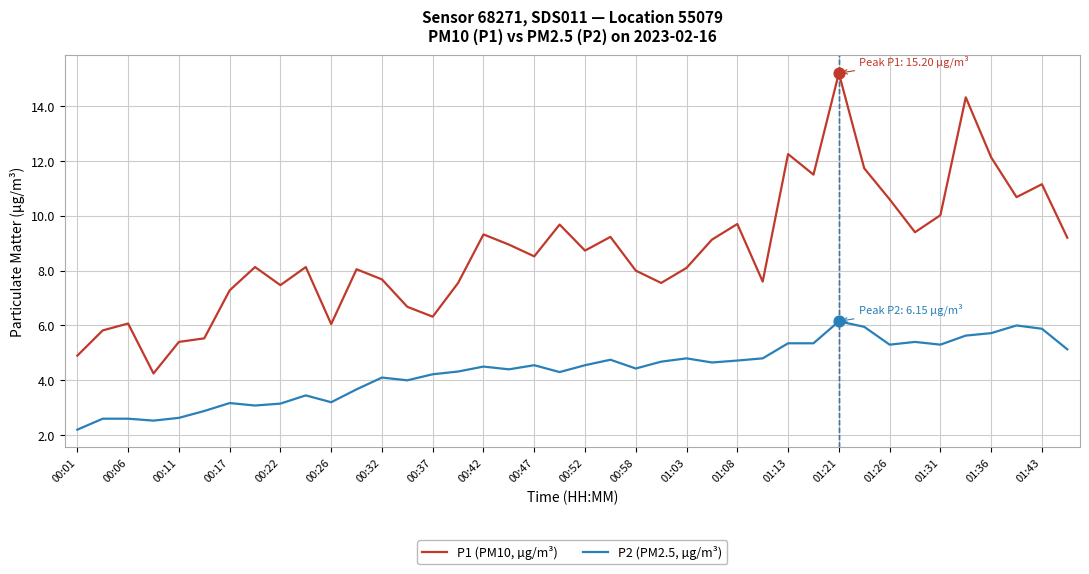

Which series has the largest total across all categories?

P1 (PM10, µg/m³)